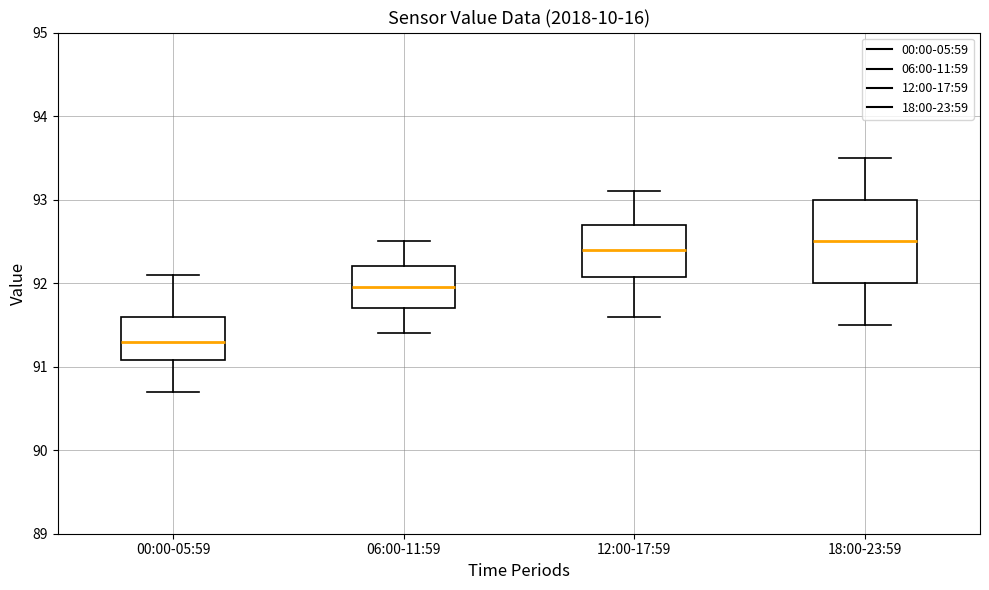

Reading left to right, transcribe this box plot: for each box, give where its median line is, the range the box spans, and where its two whiskers end, as read against the y-axis. The values are not printed on the chart, so give them approximately, as read against the axis.

00:00-05:59: median 91.3, box 91.1 to 91.6, whiskers 90.7 to 92.1
06:00-11:59: median 92.0, box 91.7 to 92.2, whiskers 91.4 to 92.5
12:00-17:59: median 92.4, box 92.1 to 92.7, whiskers 91.6 to 93.1
18:00-23:59: median 92.5, box 92.0 to 93.0, whiskers 91.5 to 93.5